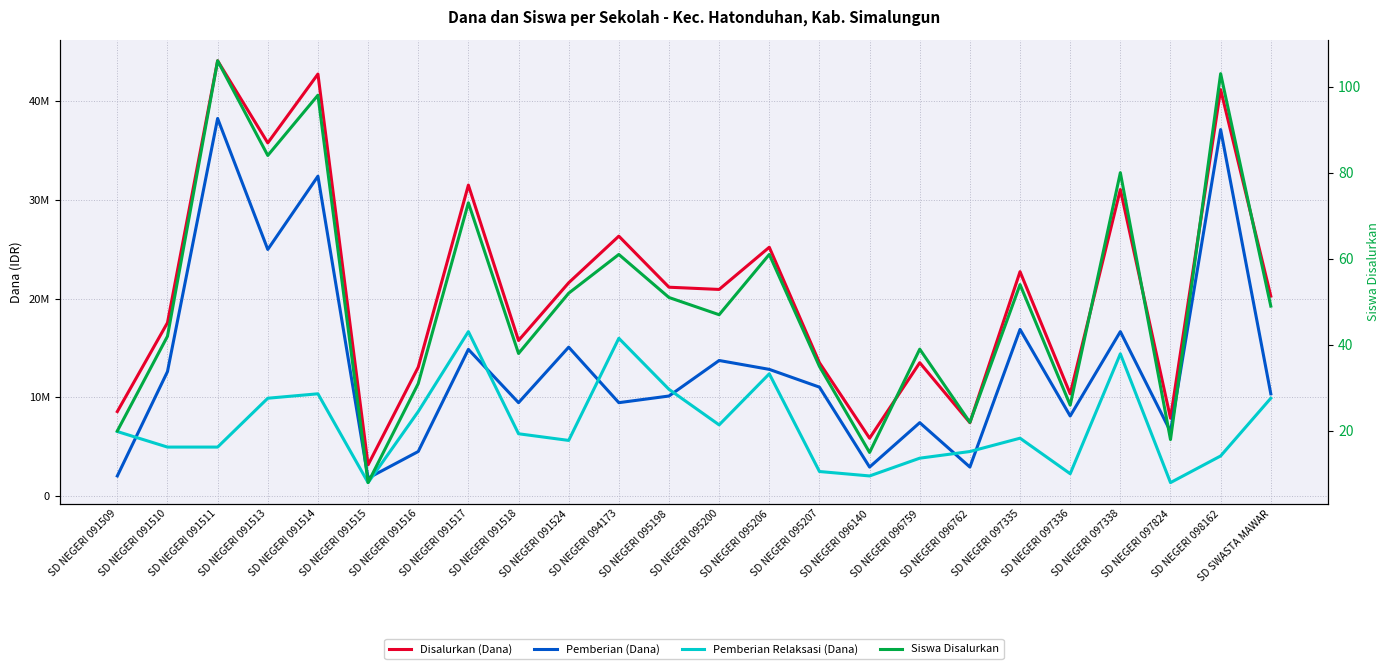

True or false: Pemberian Relaksasi (Dana) and Siswa Disalurkan cross at least once.

False